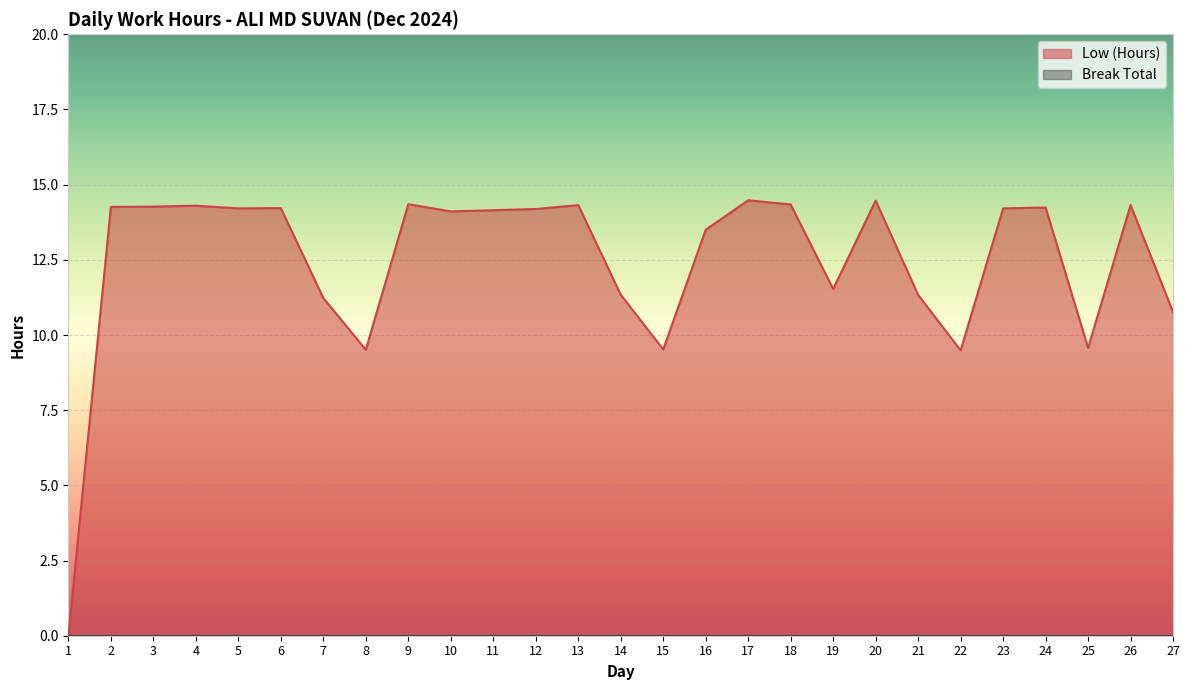

What is the value of the 10th point from the left?

14.1